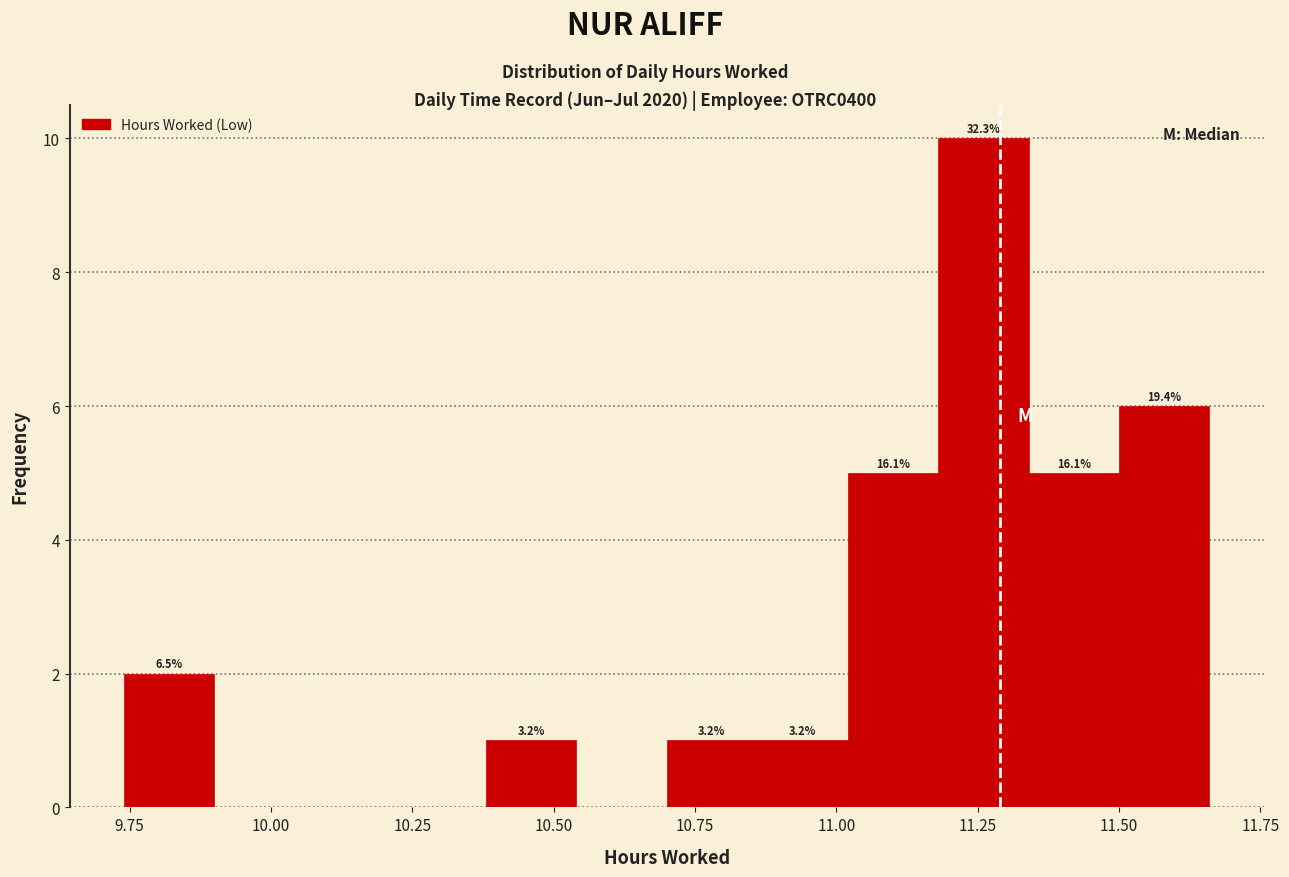

Around what value on the x-axis is the tallest bar? Give the approximate position of its centre, as read against the axis.

11.25